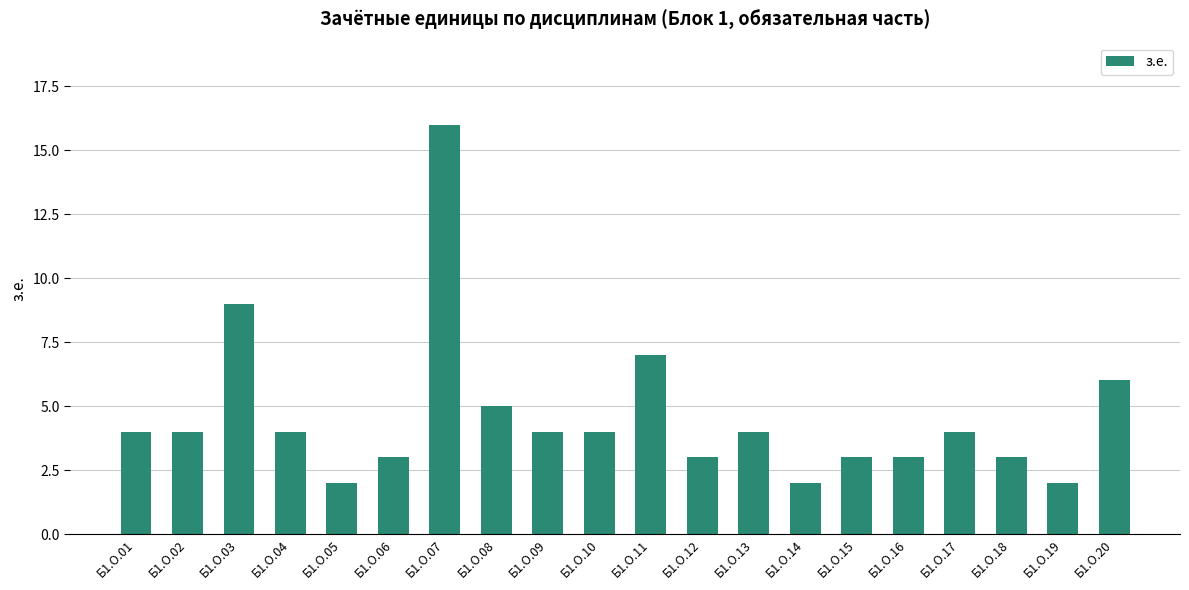

Which category has the highest value across all series?

Б1.О.07